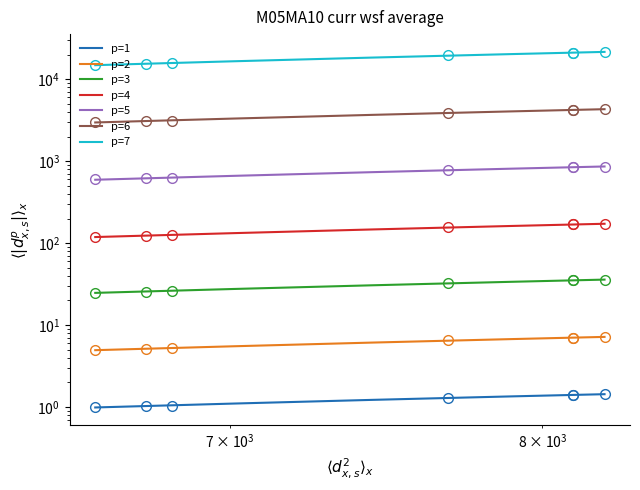

The value at 8215 is 0.7. True or false?

False